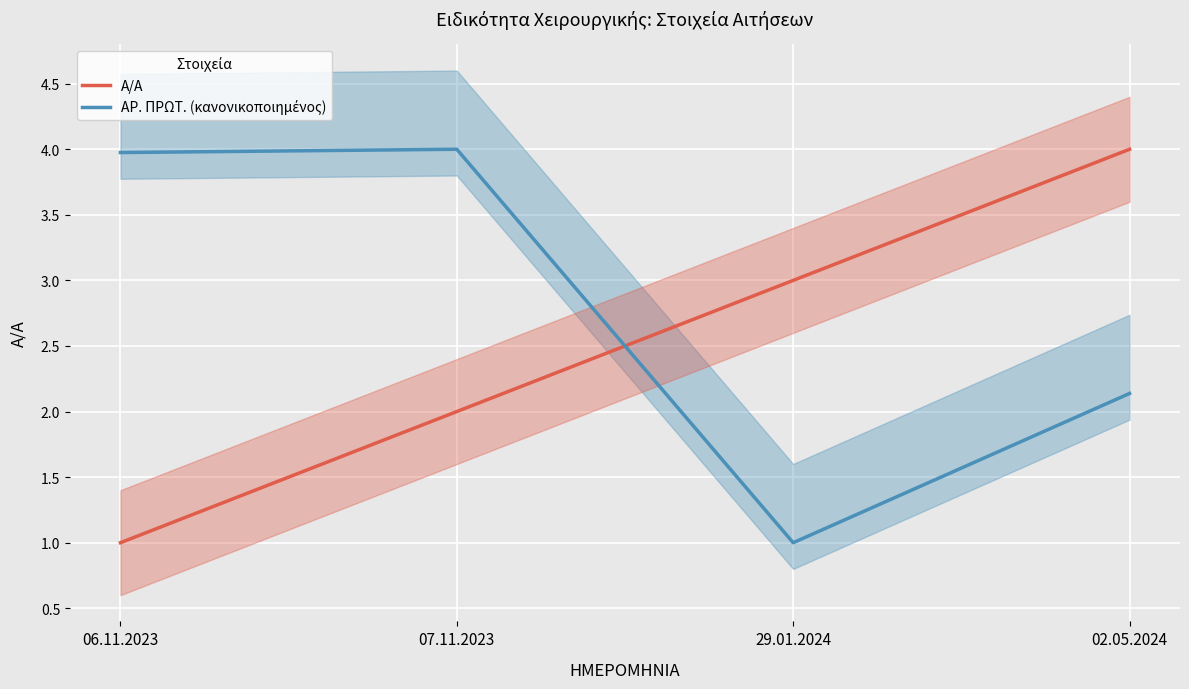

Which has a higher value, 29.01.2024 or 07.11.2023?

29.01.2024